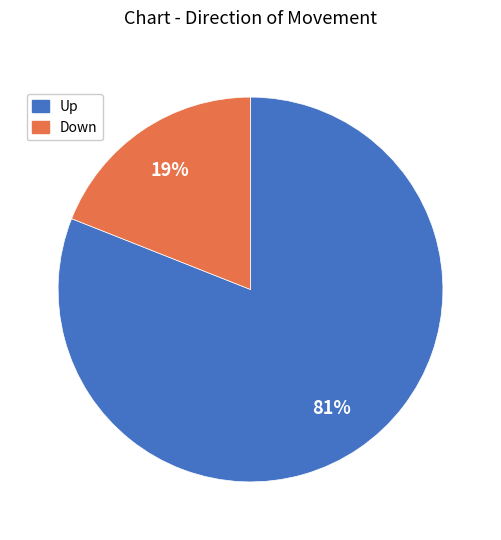

Does any single category account for the majority?

Yes